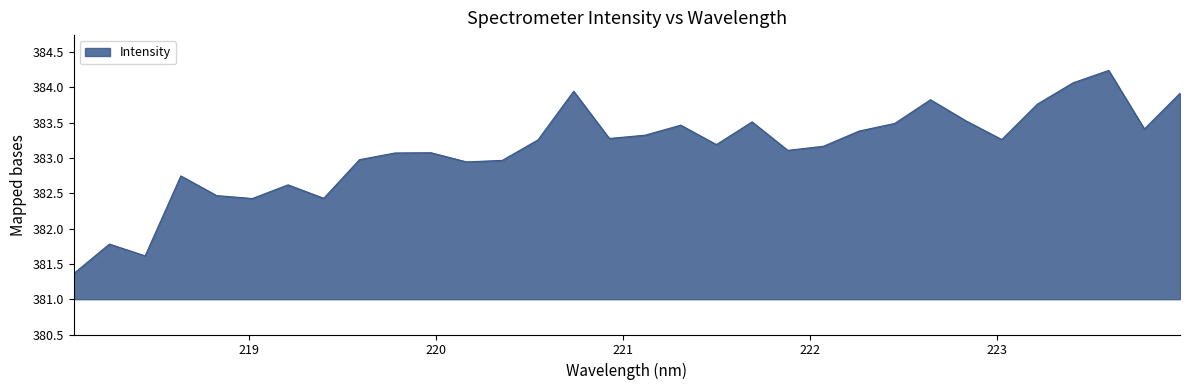

What is the minimum value shown in the chart?

381.4